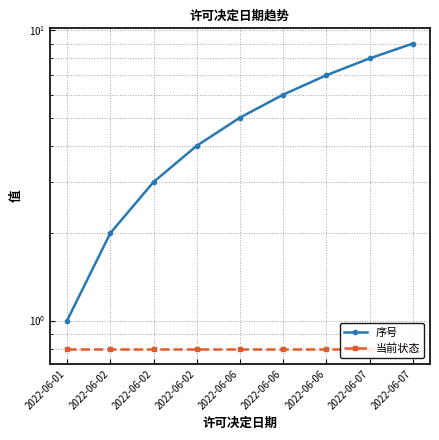

Which has a higher value, 2022-06-01 or 2022-06-07?

2022-06-07